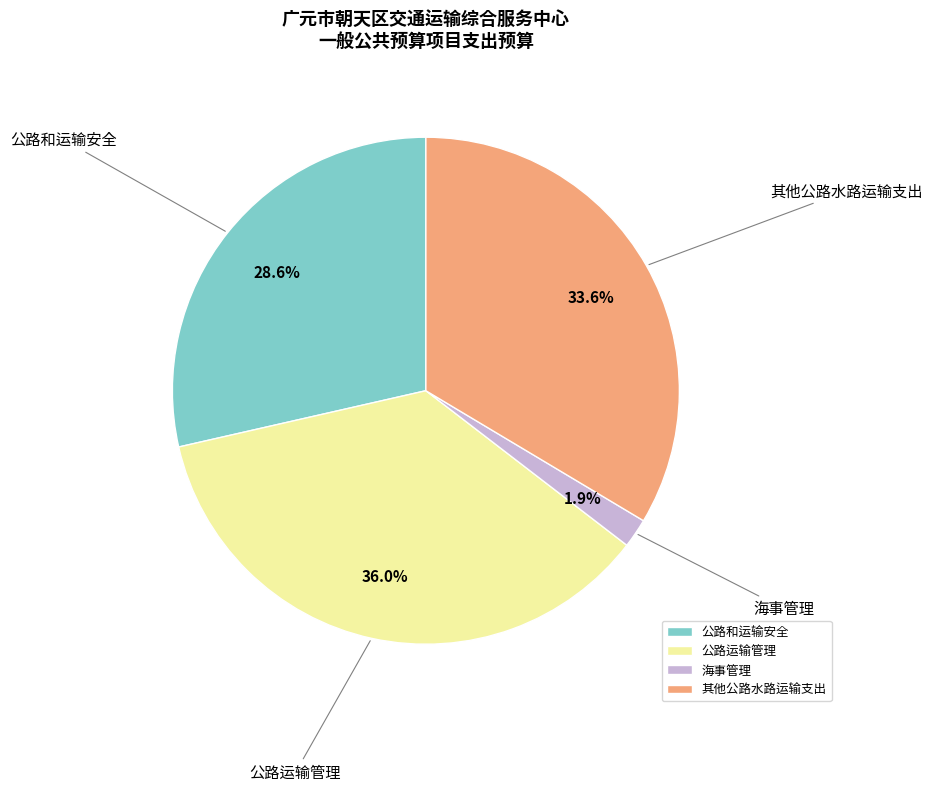

To the nearest percent, what is the combined percentage of 其他公路水路运输支出 and 公路运输管理?

70%